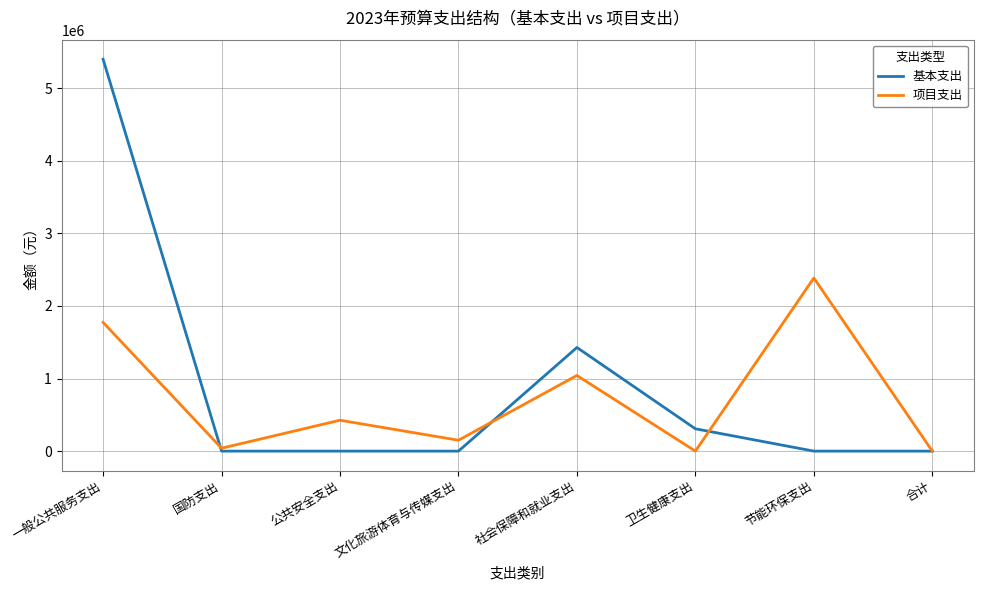

Where is 项目支出 nearest to the value 1192538?

社会保障和就业支出